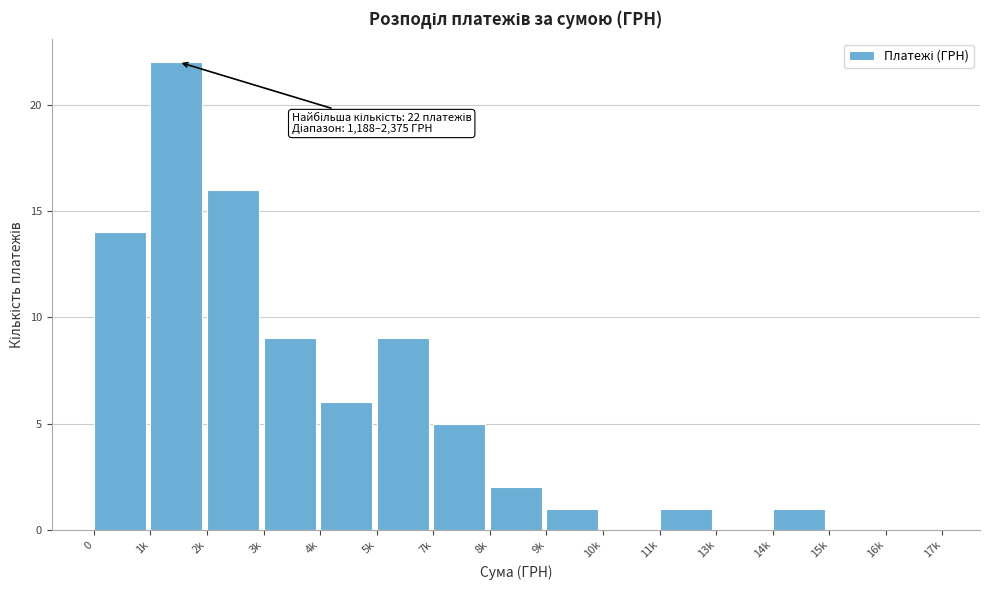

Reading left to right, transcribe all the data shown in this chart.

0=14	1k=22	2k=16	3k=9	4k=6	5k=9	7k=5	8k=2	9k=1	10k=0	11k=1	13k=0	14k=1	15k=0	16k=0